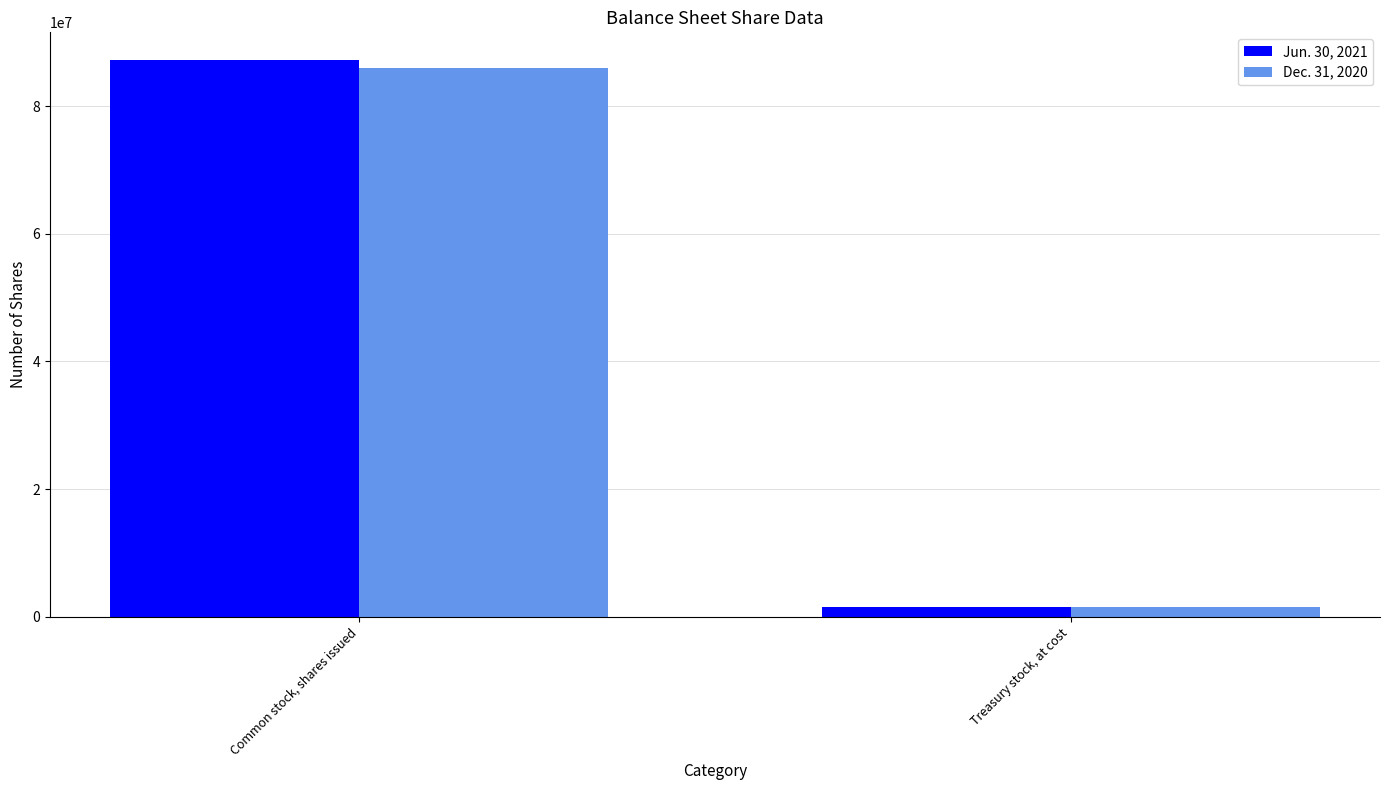

How many groups of bars are there?

2